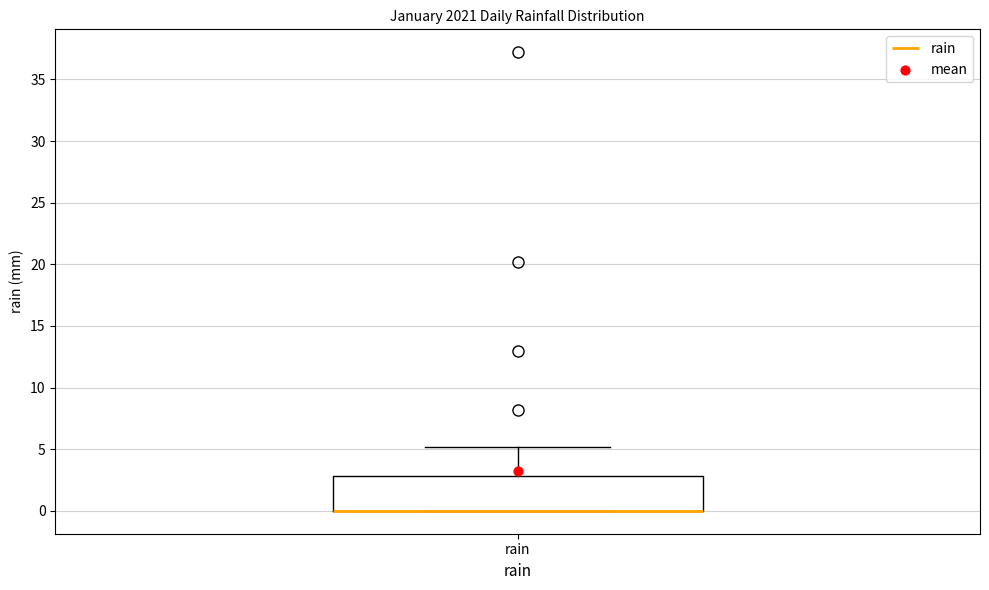

Transcribe this box plot: give where the median line is, the range the box spans, and where the two whiskers end, as read against the y-axis. The values are not printed on the chart, so give them approximately, as read against the axis.

median 0 (drawn on the box's lower edge), box 0 to 3, whiskers 0 to 5